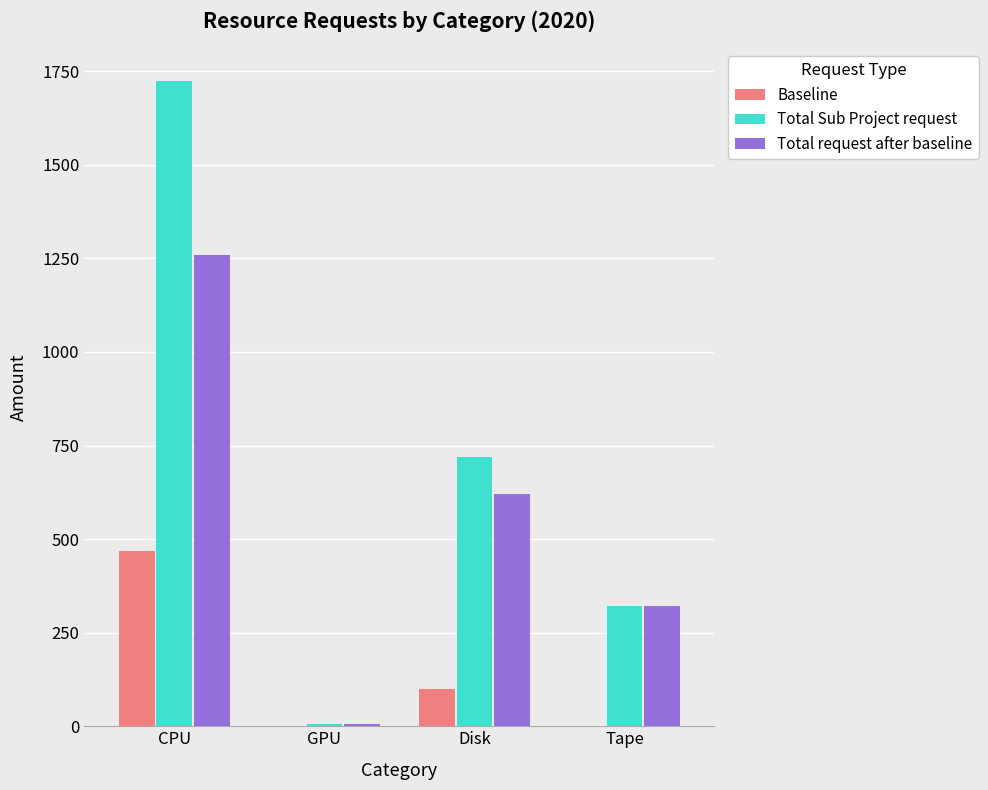

Is the value of Baseline at Disk greater than the value of Total request after baseline at CPU?

No